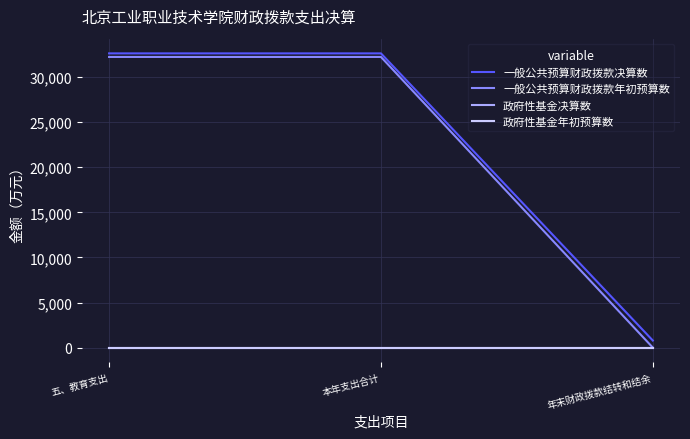

Reading left to right, transcribe all the data shown in this chart.

一般公共预算财政拨款决算数: 五、教育支出=32627.1	本年支出合计=32627.1	年末财政拨款结转和结余=784.9
一般公共预算财政拨款年初预算数: 五、教育支出=32231.5	本年支出合计=32231.5	年末财政拨款结转和结余=0.0
政府性基金决算数: 五、教育支出=0.0	本年支出合计=0.0	年末财政拨款结转和结余=0.0
政府性基金年初预算数: 五、教育支出=0.0	本年支出合计=0.0	年末财政拨款结转和结余=0.0